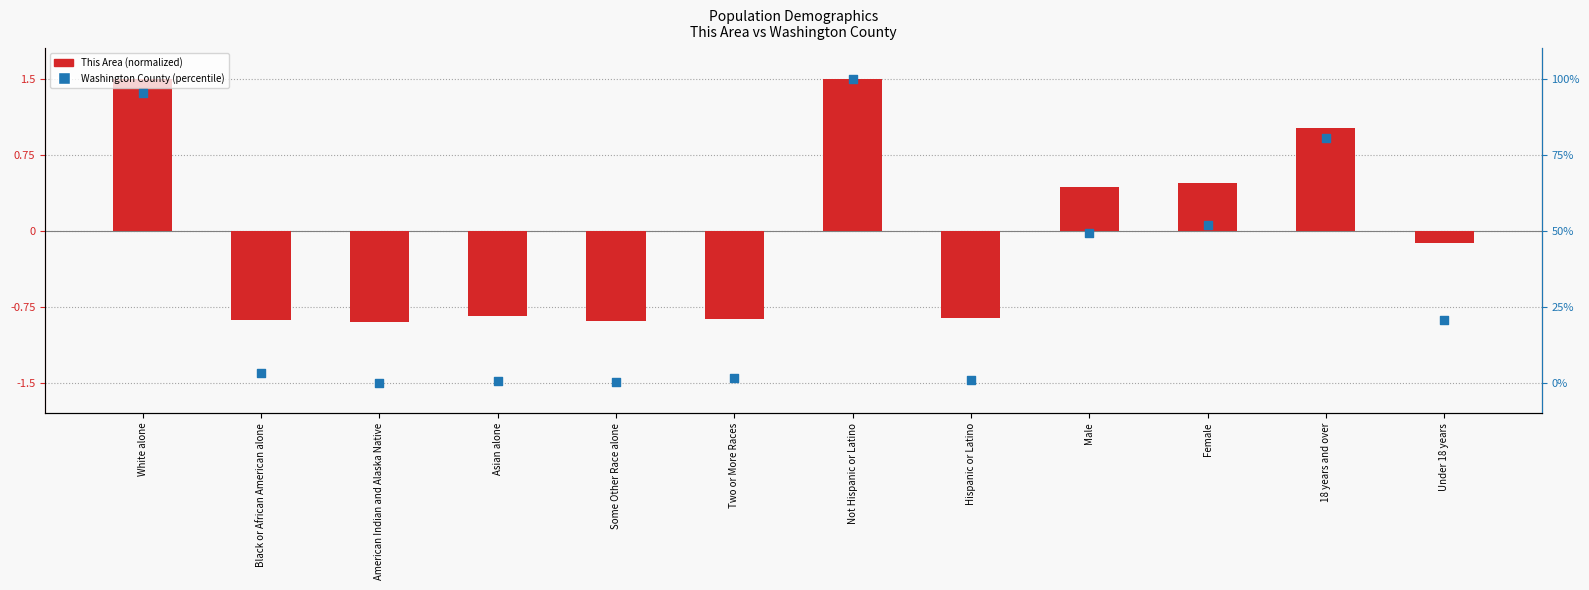

At how many categories does at least one series exceed 45?

5